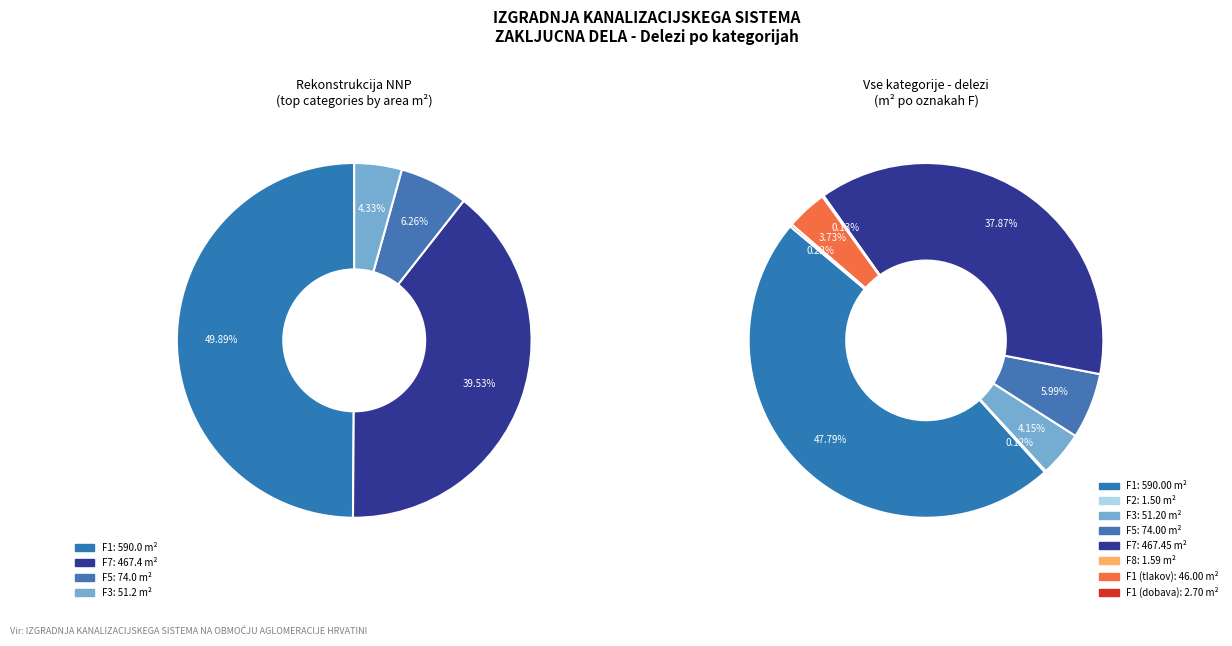

To the nearest percent, what is the difference between the F1 (dobava) and F7 slice percentages?

38%